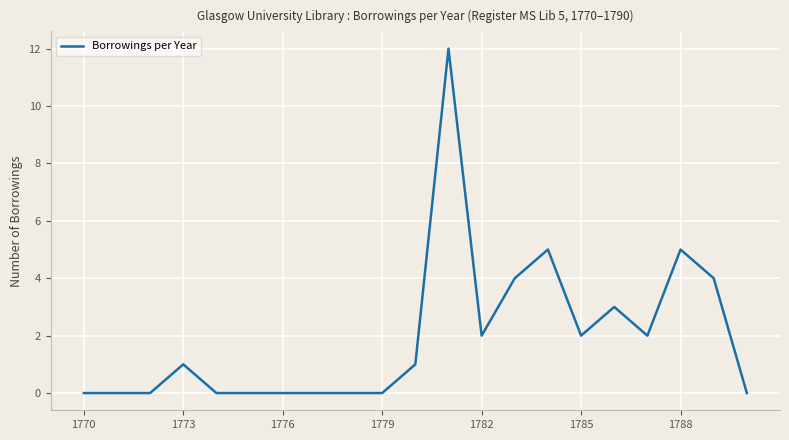

What is the maximum value shown in the chart?

12